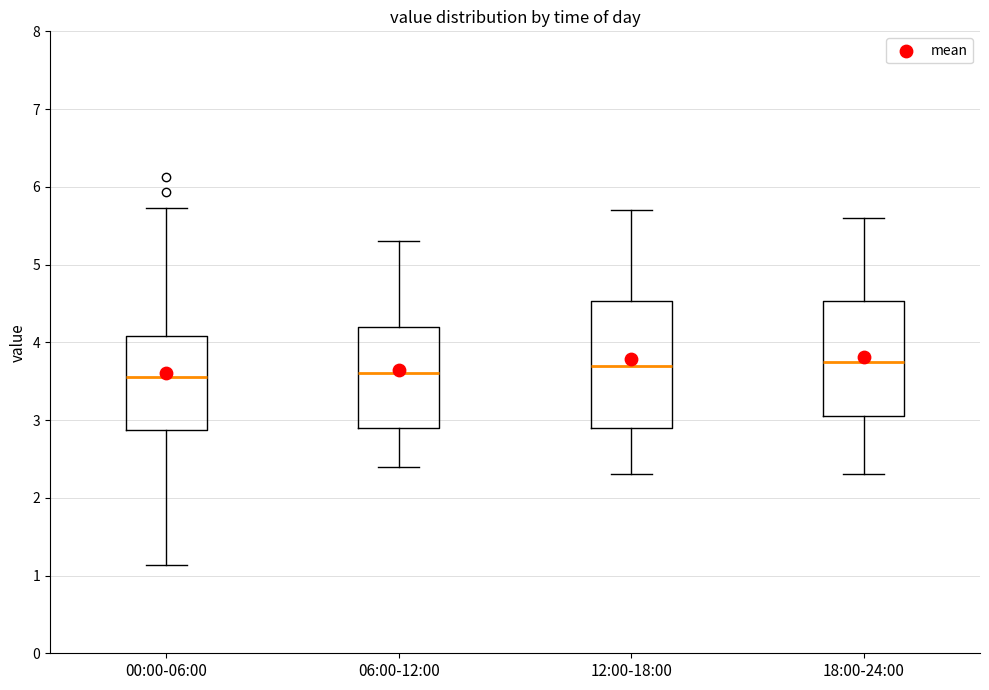

Reading left to right, read every box against the y-axis: the position of its median line, the range the box covers, and the ends of its whiskers. The values are not printed on the chart, so give them approximately, as read against the axis.

00:00-06:00: median 3.6, box 2.9 to 4.1, whiskers 1.1 to 5.7
06:00-12:00: median 3.6, box 2.9 to 4.2, whiskers 2.4 to 5.3
12:00-18:00: median 3.7, box 2.9 to 4.5, whiskers 2.3 to 5.7
18:00-24:00: median 3.8, box 3.1 to 4.5, whiskers 2.3 to 5.6